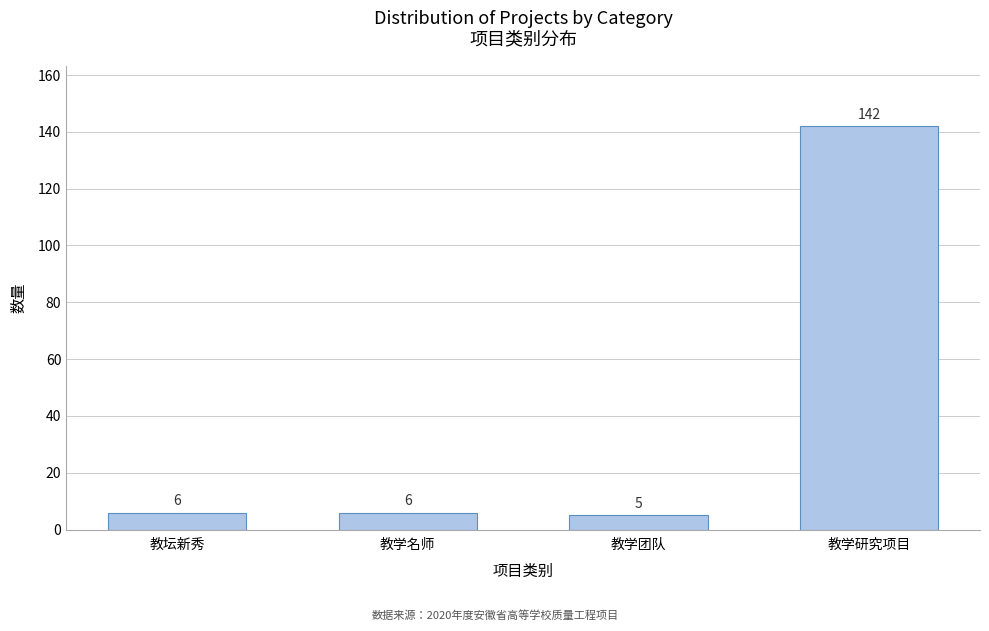

Reading left to right, transcribe all the data shown in this chart.

6	6	5	142